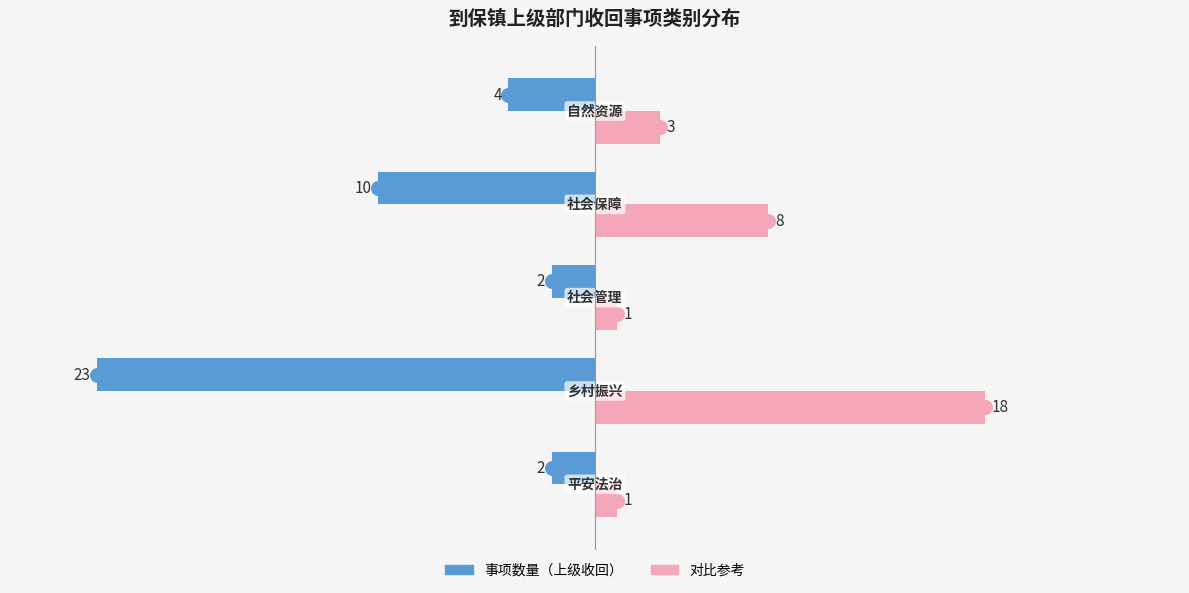

How many distinct data groups are displayed?

2